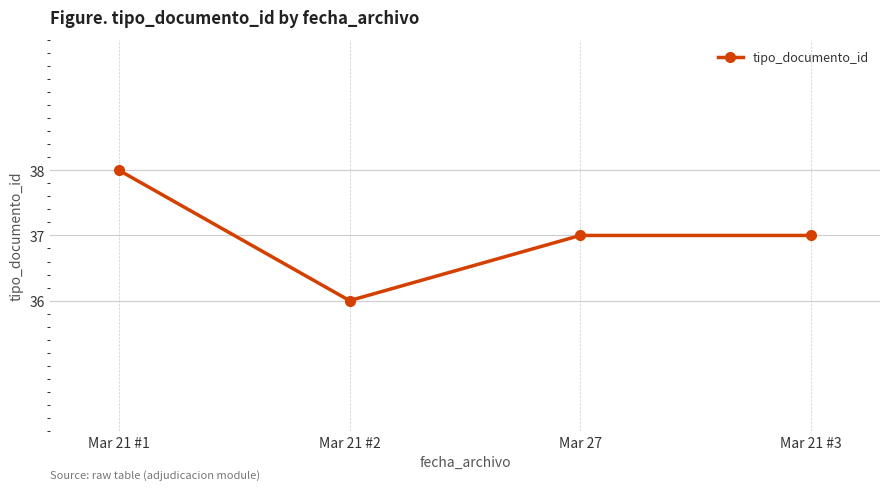

What is the greatest value displayed?

38